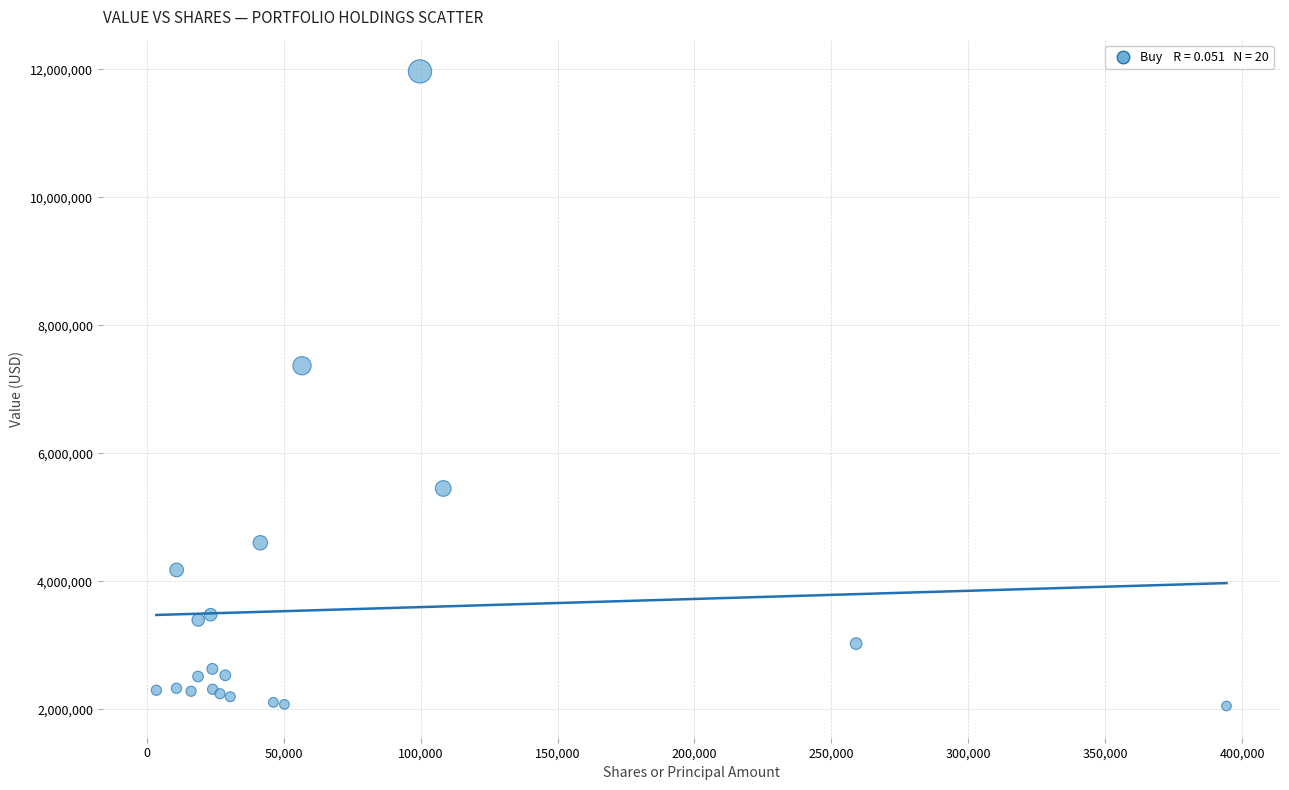

What Y value in the scatter plot is closest to 7008095?

7366641